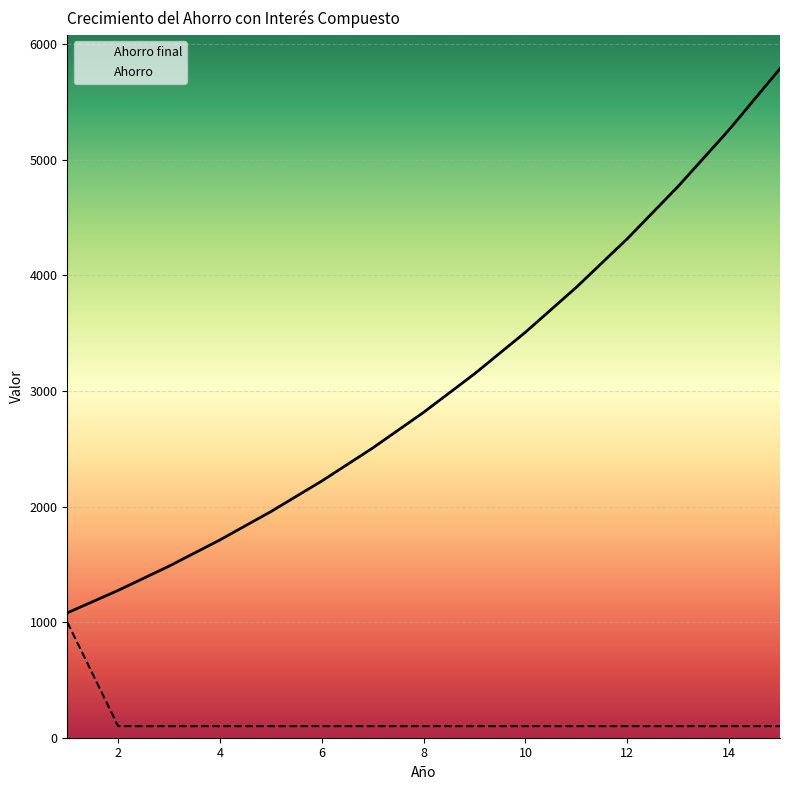

Reading left to right, transcribe all the data shown in this chart.

Ahorro final: 1=1080.0	2=1274.4	3=1484.4	4=1711.1	5=1956.0	6=2220.5	7=2506.1	8=2814.6	9=3147.8	10=3507.6	11=3896.2	12=4315.9	13=4769.2	14=5258.7	15=5787.4
Ahorro: 1=1000.0	2=100.0	3=100.0	4=100.0	5=100.0	6=100.0	7=100.0	8=100.0	9=100.0	10=100.0	11=100.0	12=100.0	13=100.0	14=100.0	15=100.0